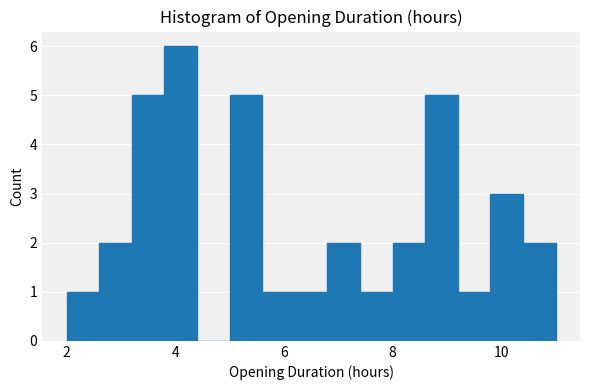

Around what value on the x-axis is the tallest bar? Give the approximate position of its centre, as read against the axis.

4.2